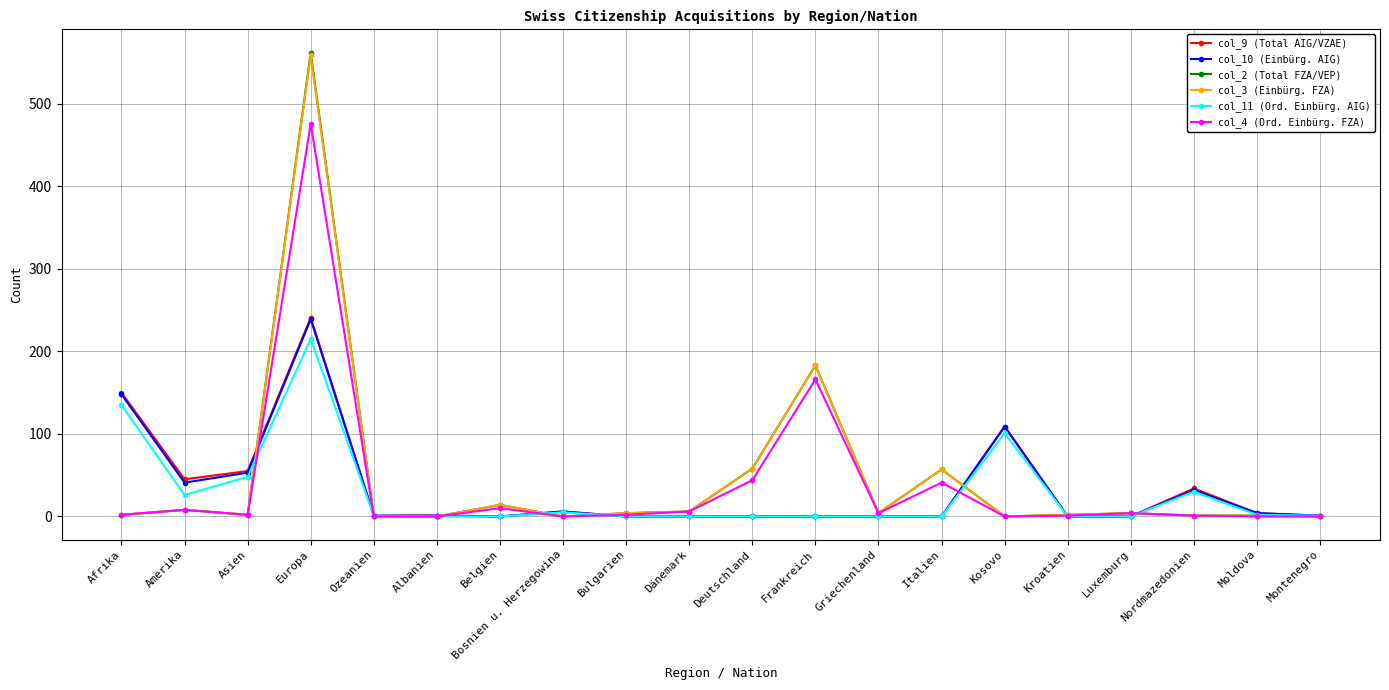

What is the greatest value displayed?

562